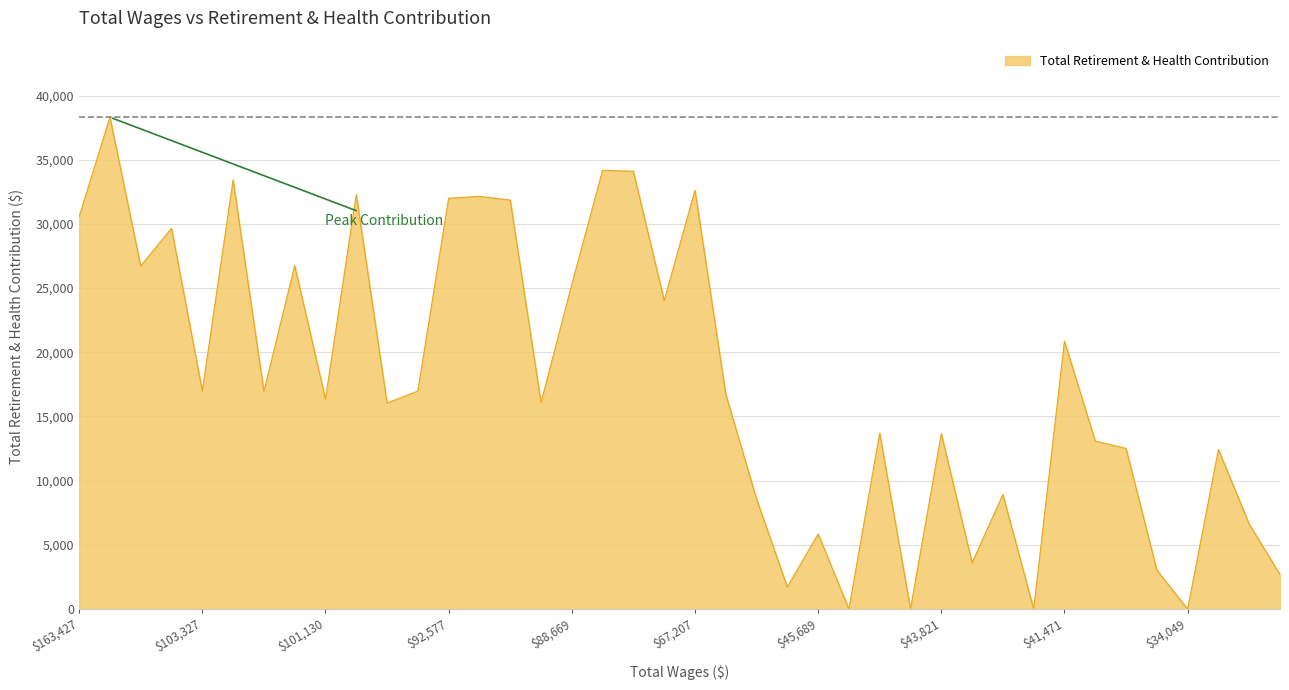

What is the greatest value displayed?

38311